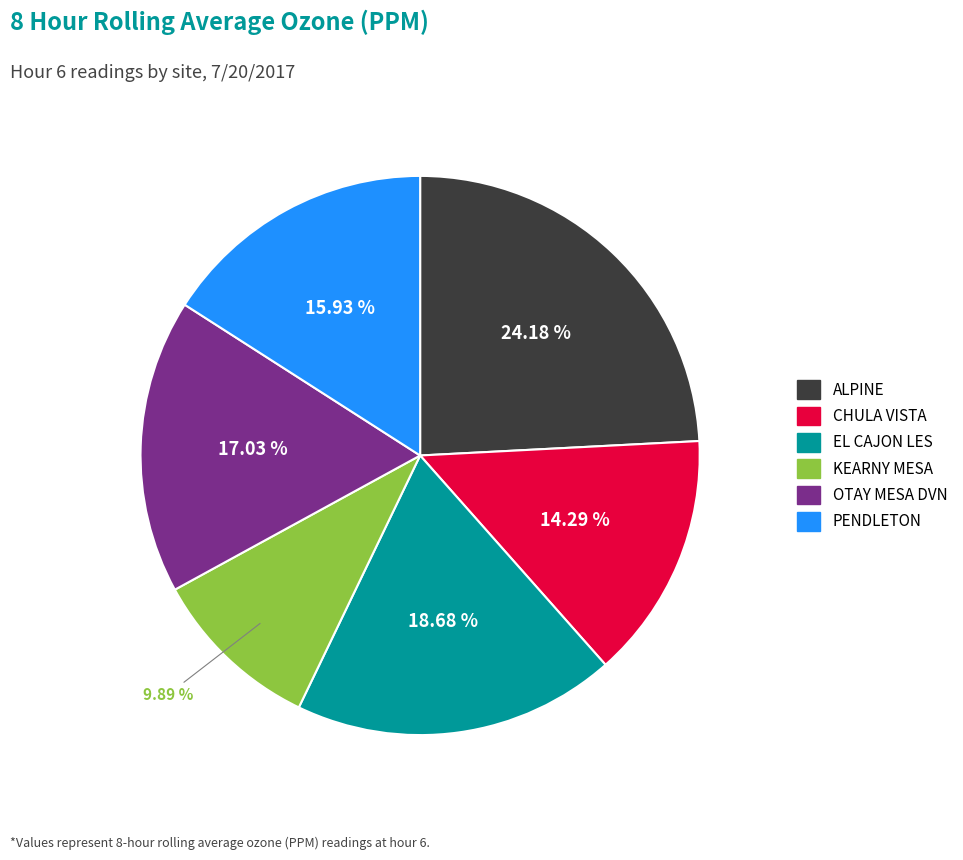

How many segments does this pie chart have?

6